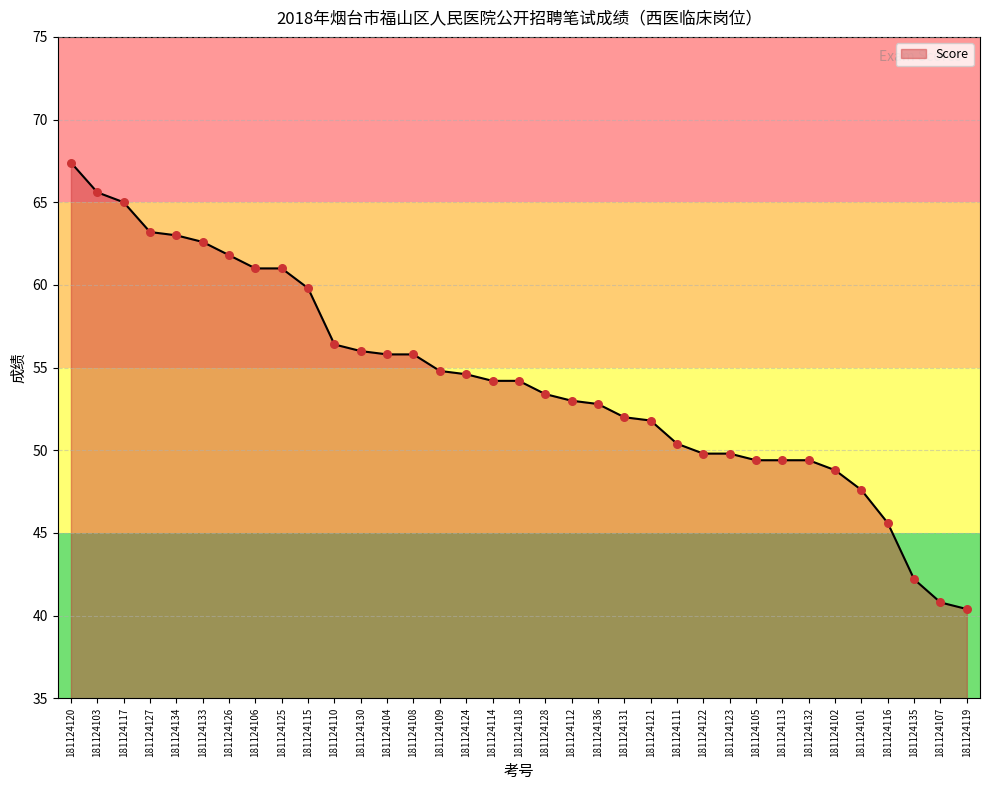

What is the change in value from 181124116 to 181124107?

-4.8